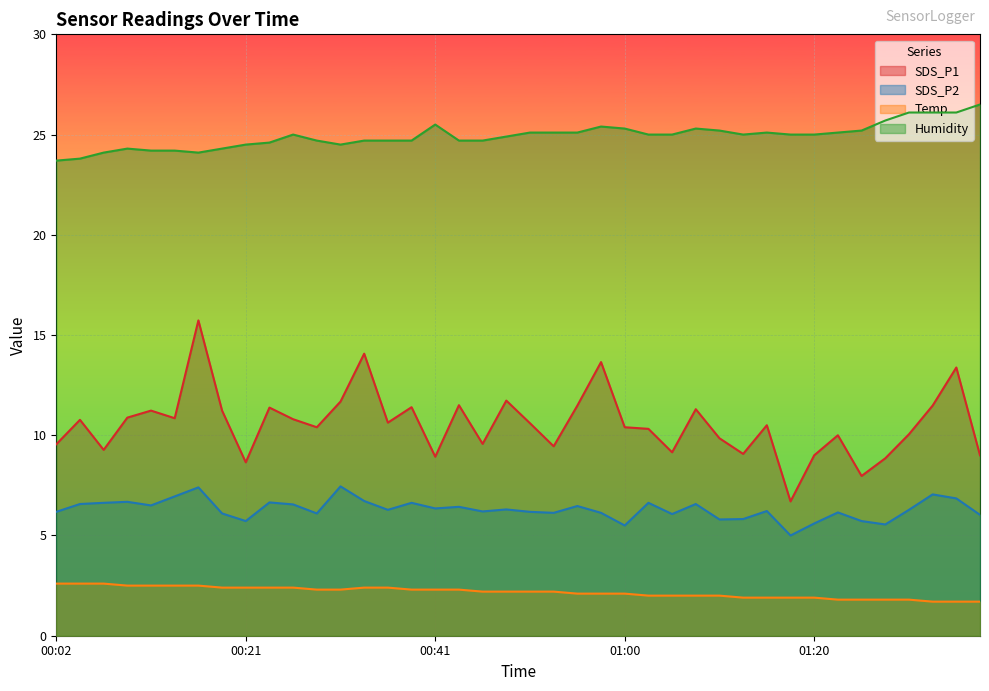

What is the value of the Temp point at the 26th from the left?

2.0